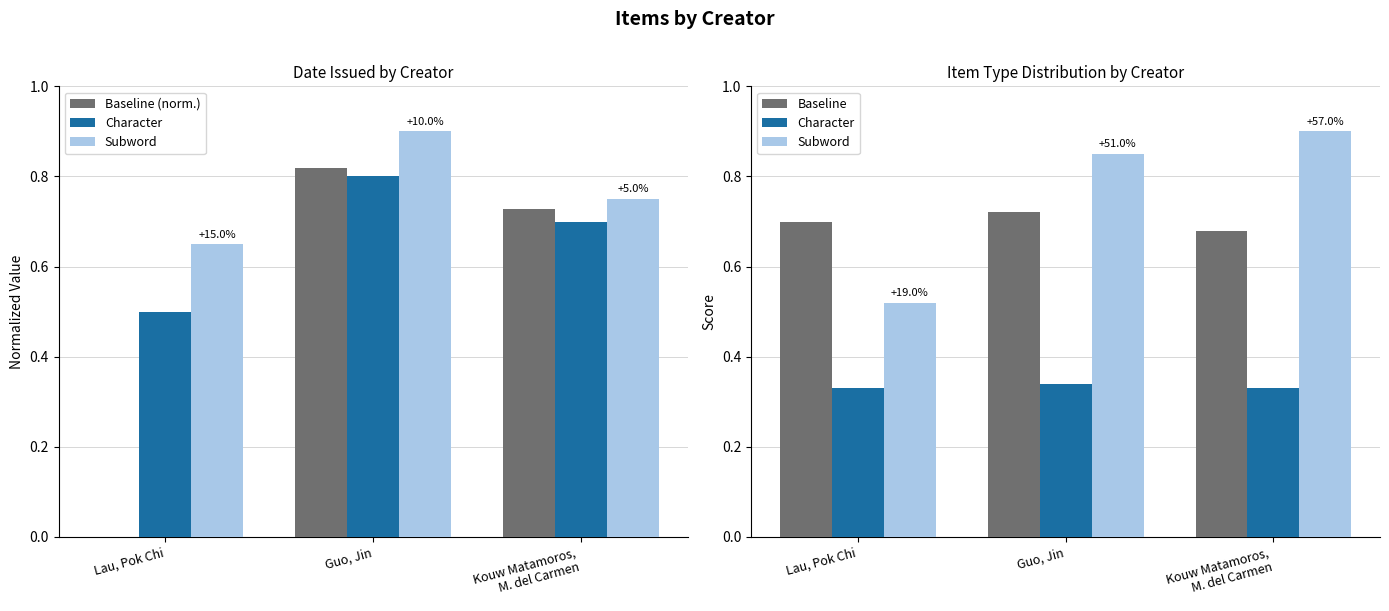

At Kouw Matamoros,
M. del Carmen, list the series in order from largest to smallest.

Subword, Baseline (norm.), Baseline, Character